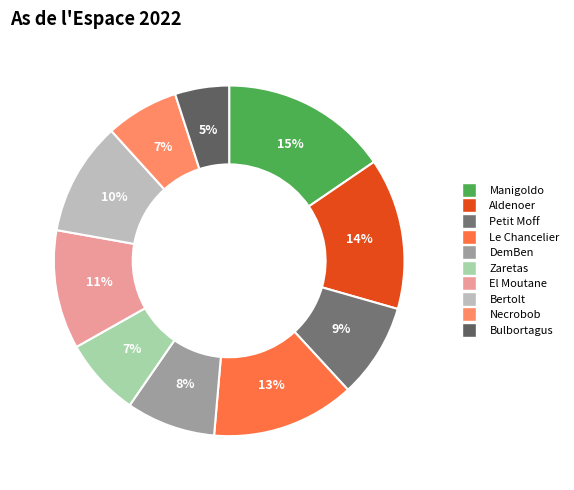

Count the number of slices in the pie.

10